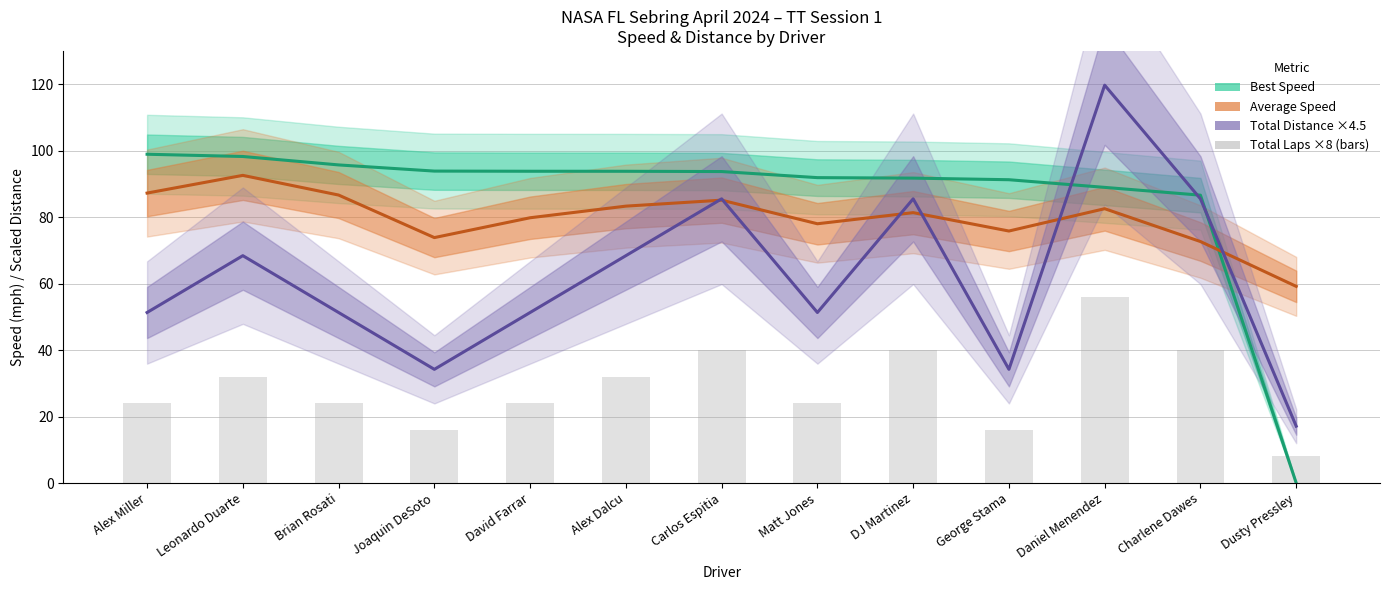

What is the difference between the maximum and second lowest values in the Best Speed series?

12.3